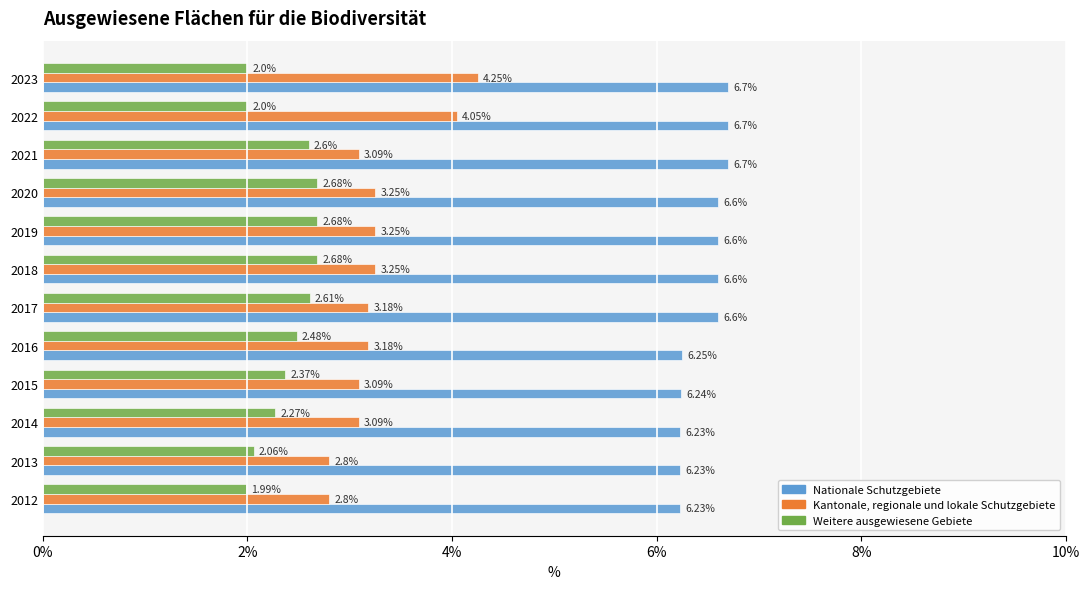

List the series in order of their overall mean, lowest first.

Weitere ausgewiesene Gebiete, Kantonale, regionale und lokale Schutzgebiete, Nationale Schutzgebiete